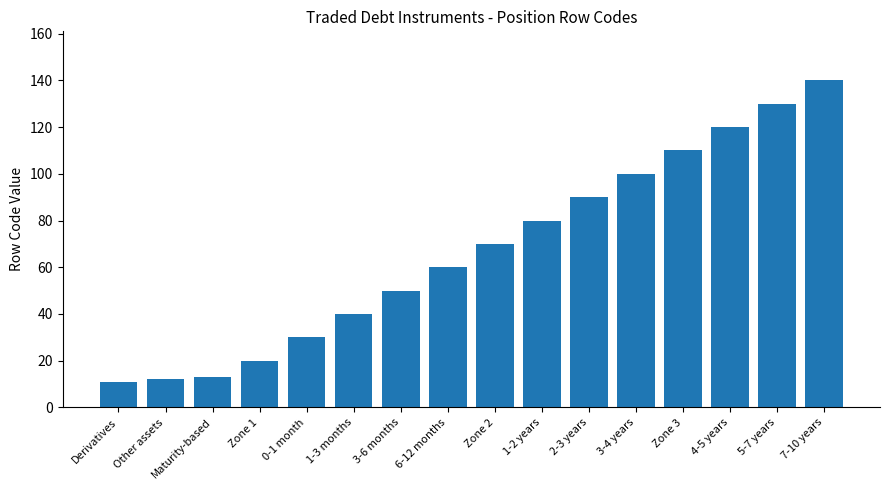

What is the greatest value displayed?

140